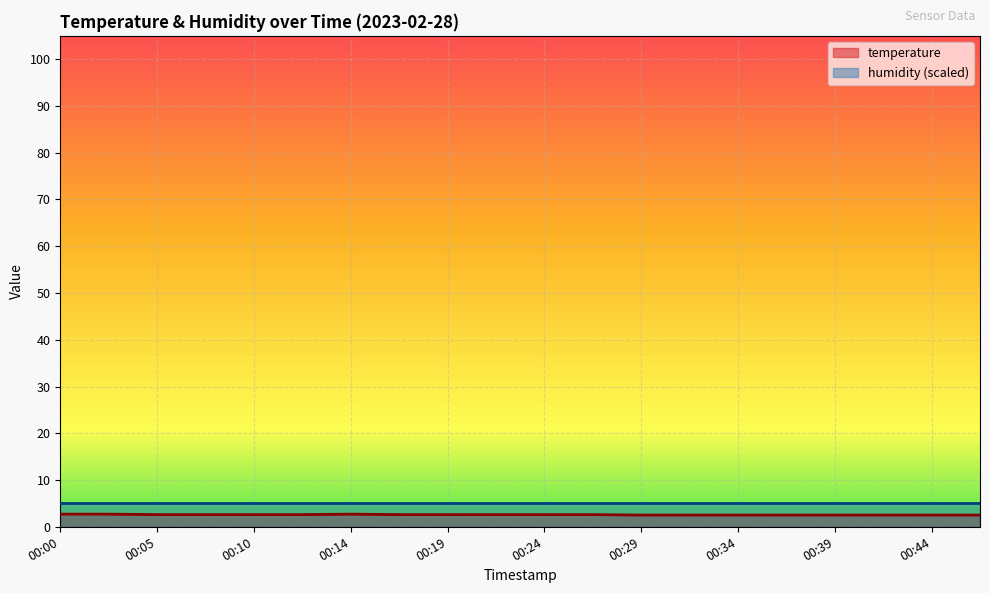

Which has a higher value, 00:00 or 00:24?

00:00